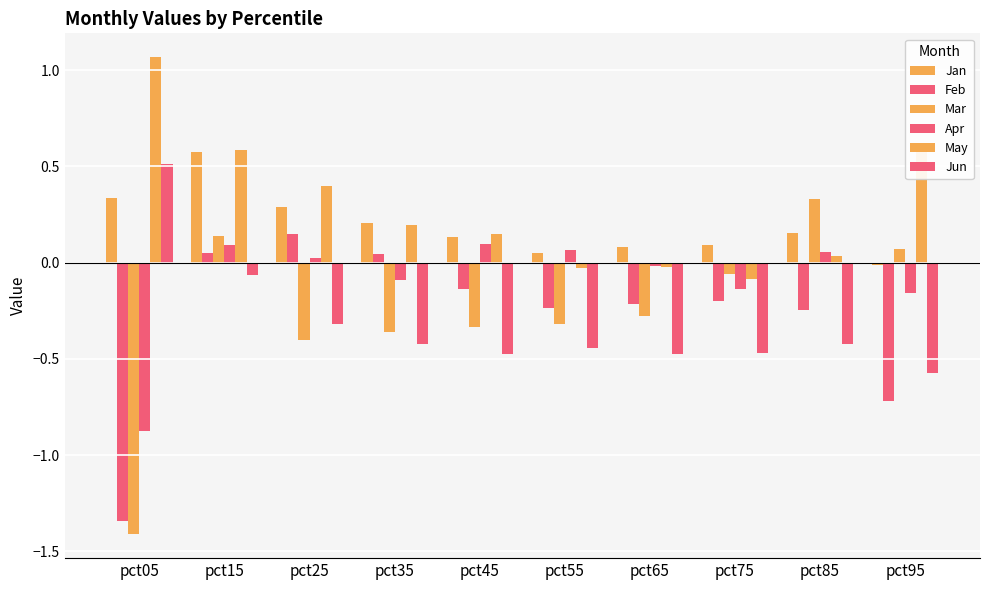

Is the value of Apr at pct65 greater than the value of Jun at pct25?

Yes